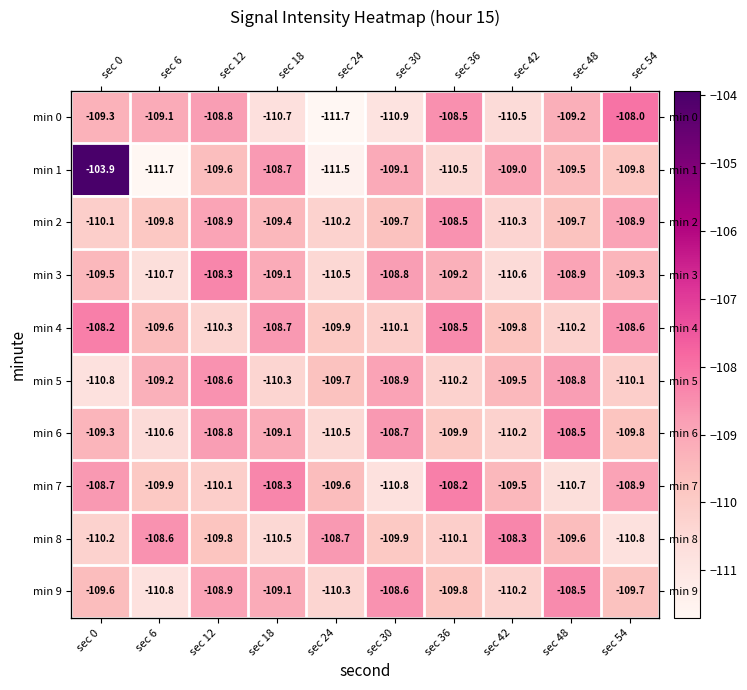

Where is min 7 nearest to the value -109?

sec 54